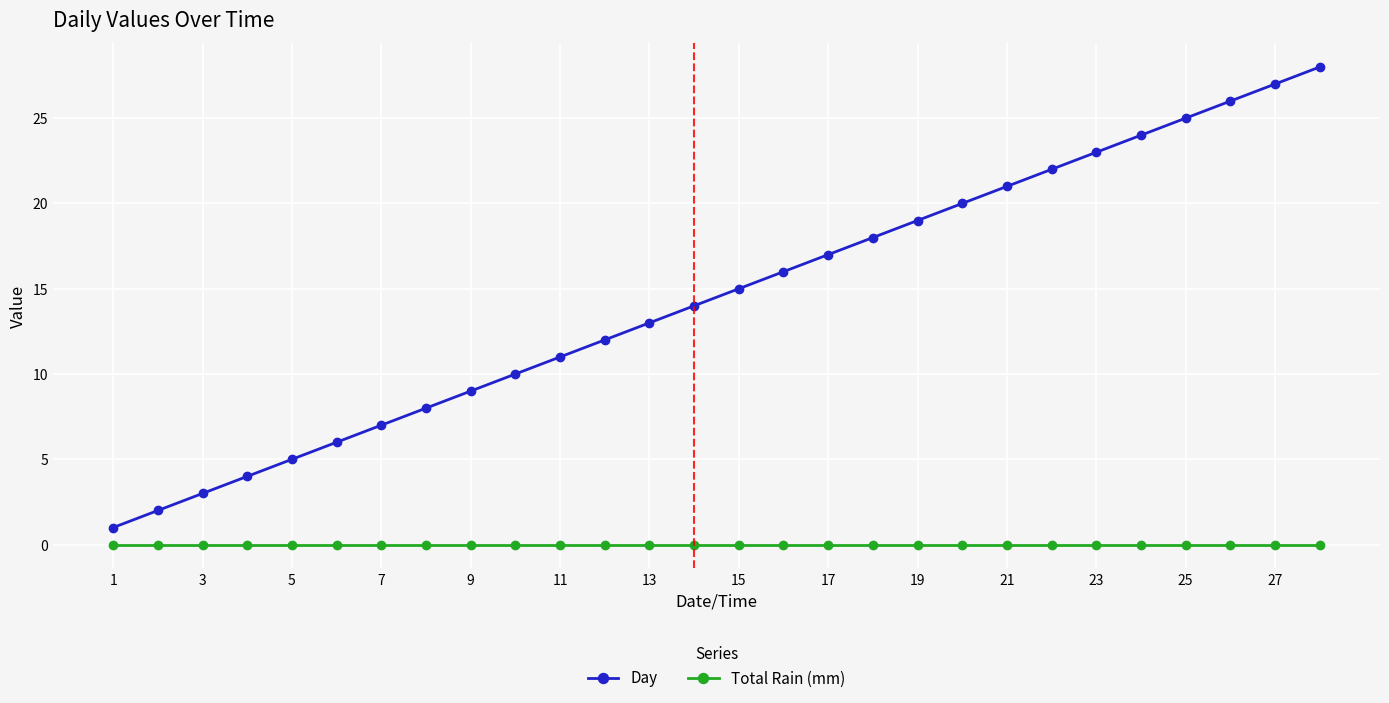

True or false: Total Rain (mm) and Day cross at least once.

False